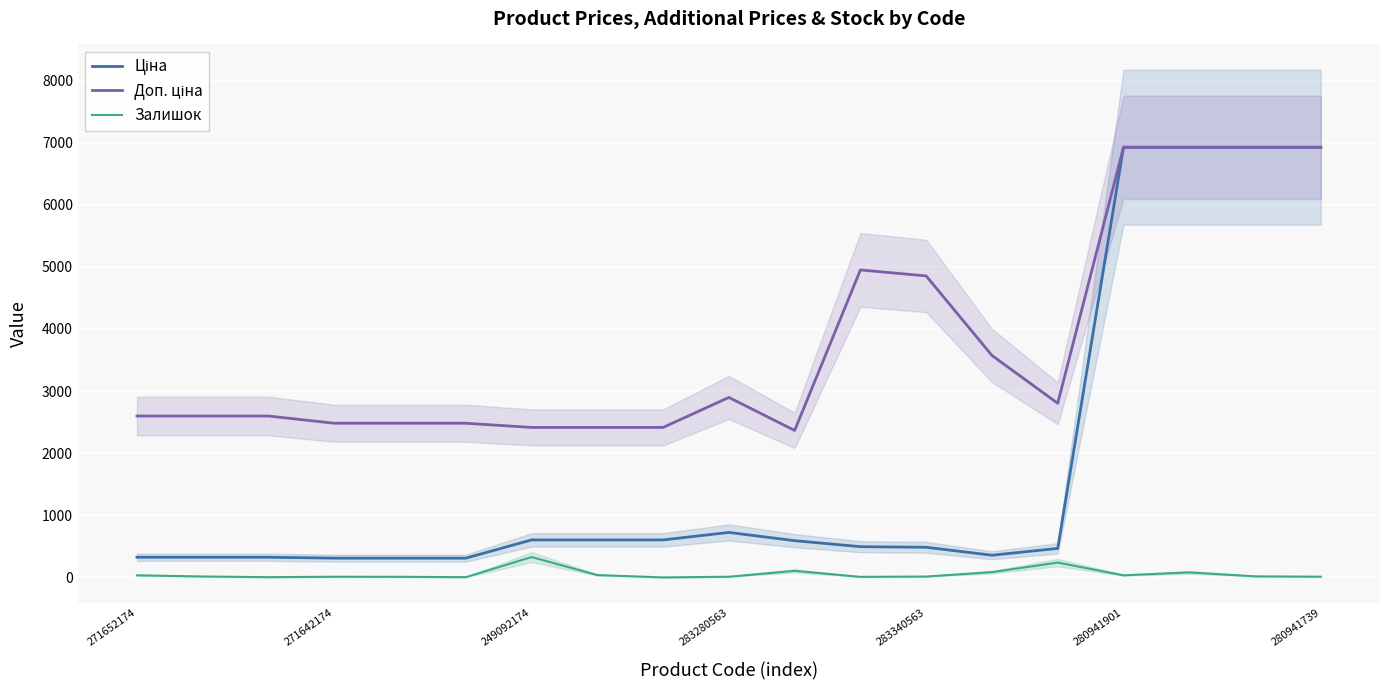

What is the label of the 3rd point from the right?

16